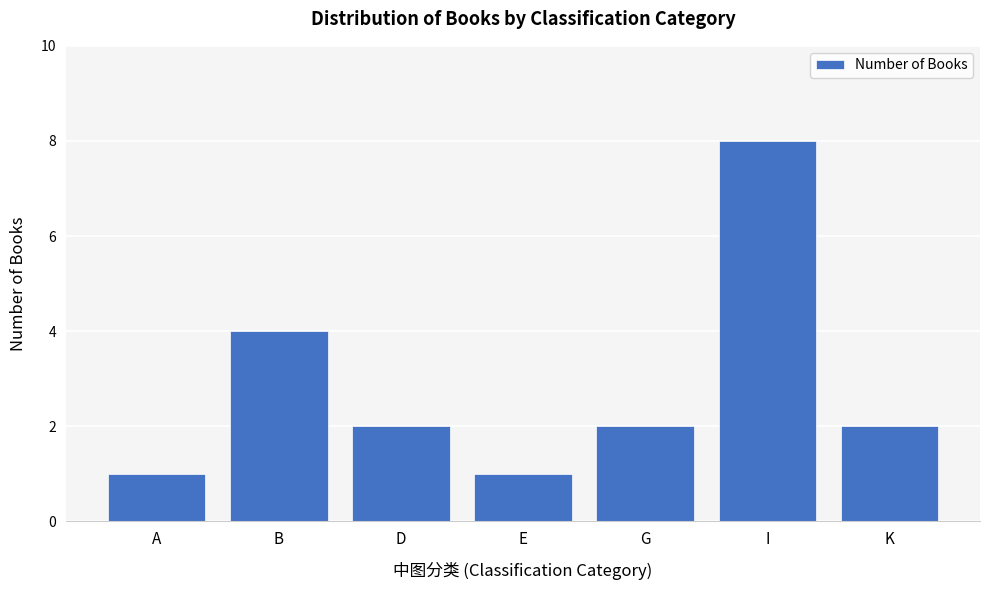

Reading left to right, transcribe all the data shown in this chart.

1	4	2	1	2	8	2